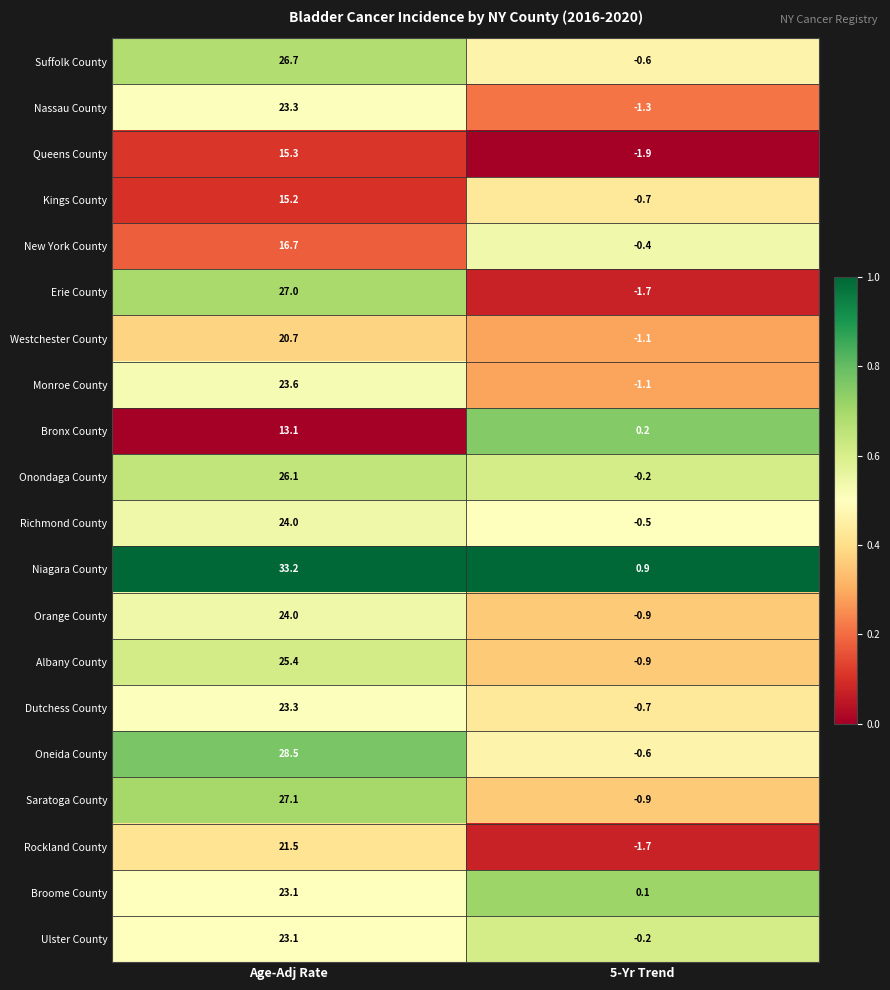

What is the total value across all series at Age-Adj Rate?

460.9